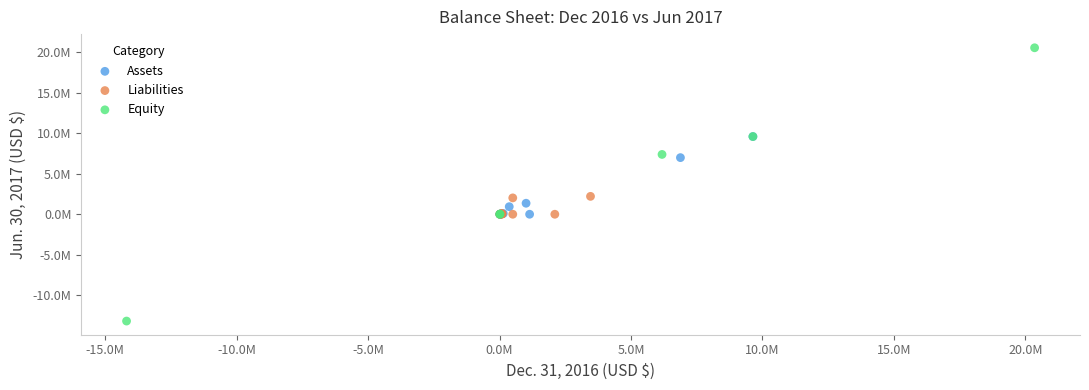

Which series has the largest Y range (max minus min)?

Equity